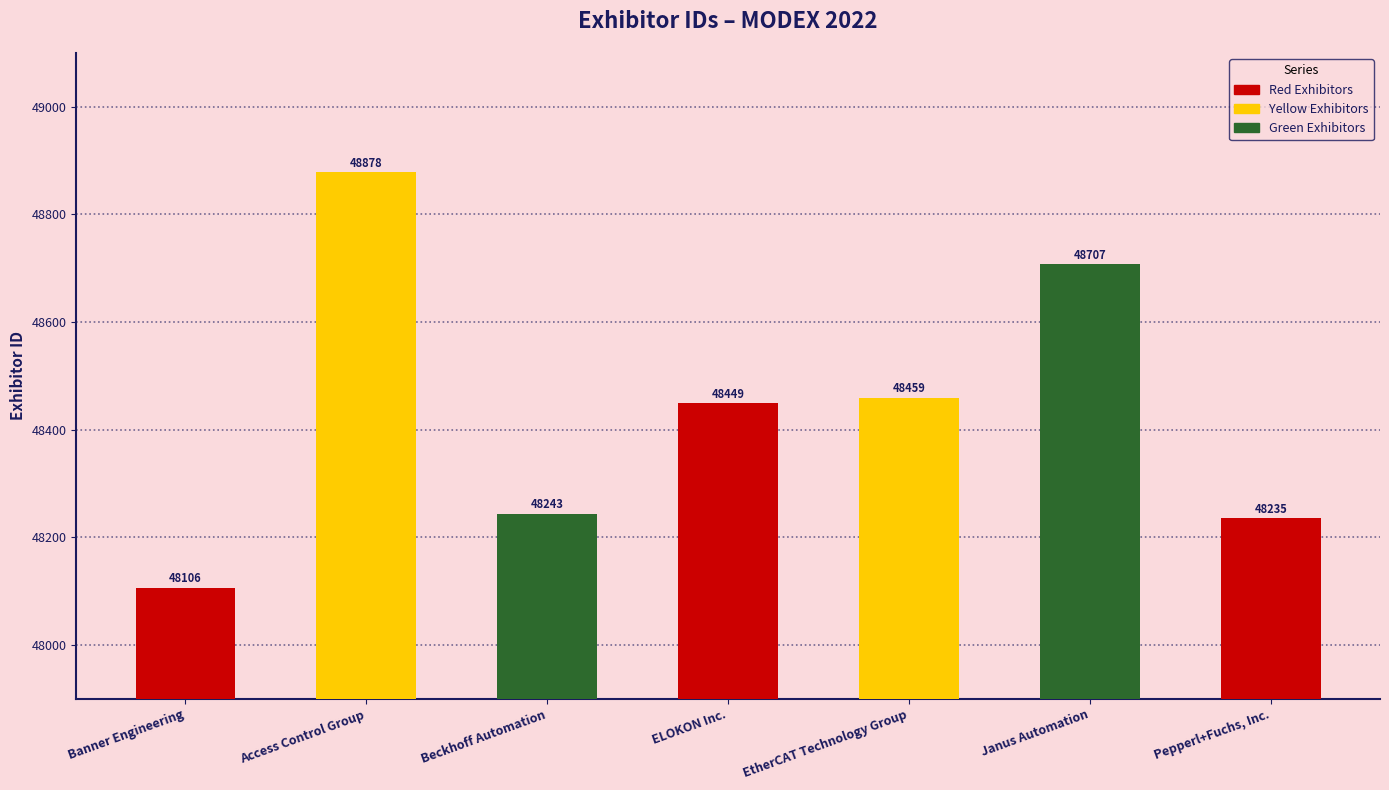

What is the label of the 3rd bar from the left?

Beckhoff Automation